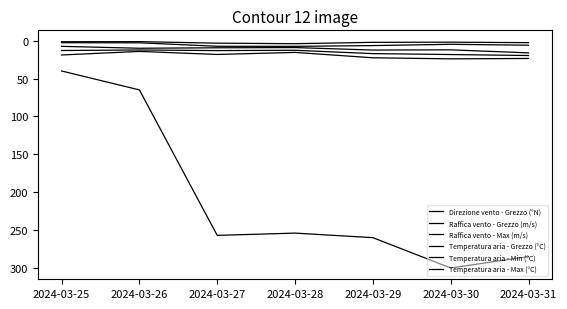

Does the chart have visible grid lines?

No